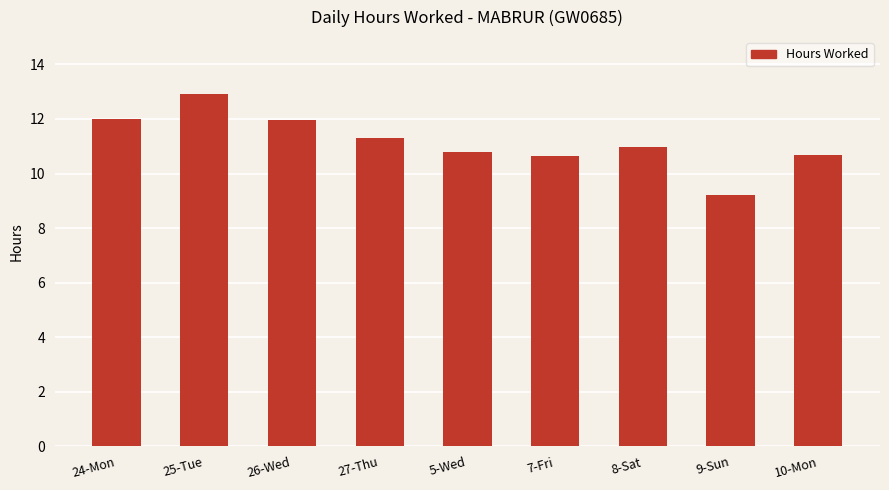

How many data points does each series have?

9